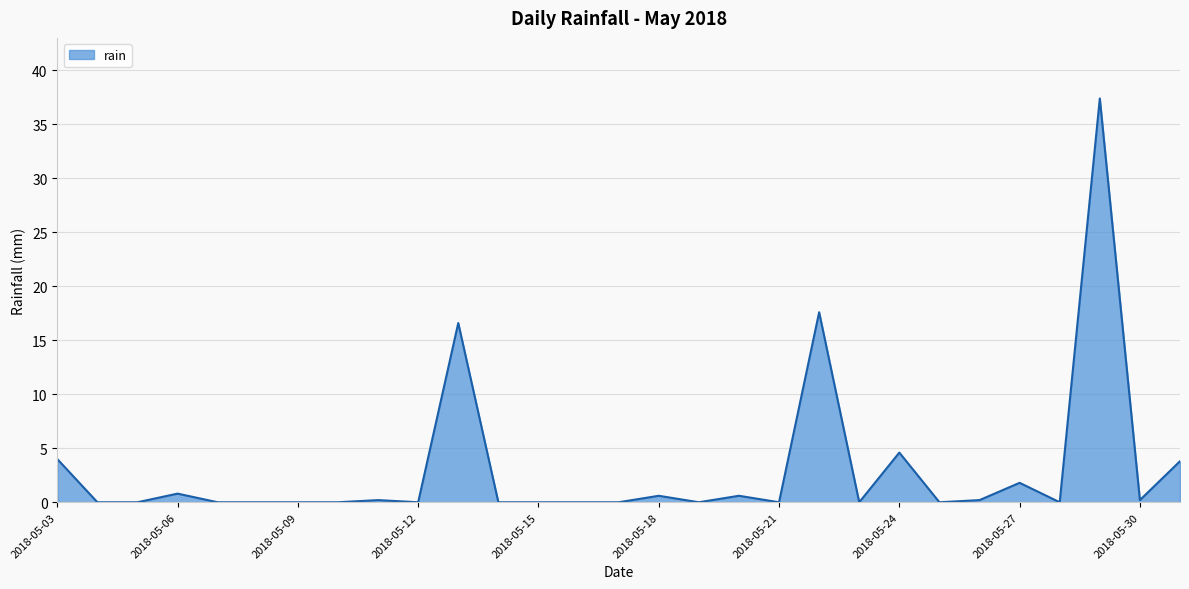

What is the difference between the maximum and minimum values?

37.4